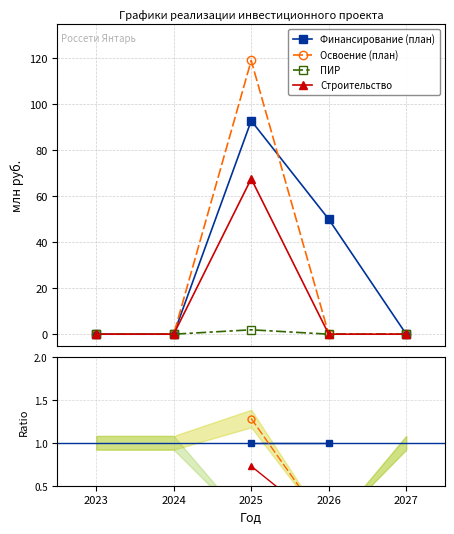

Is this an area chart (filled region under the line)?

No